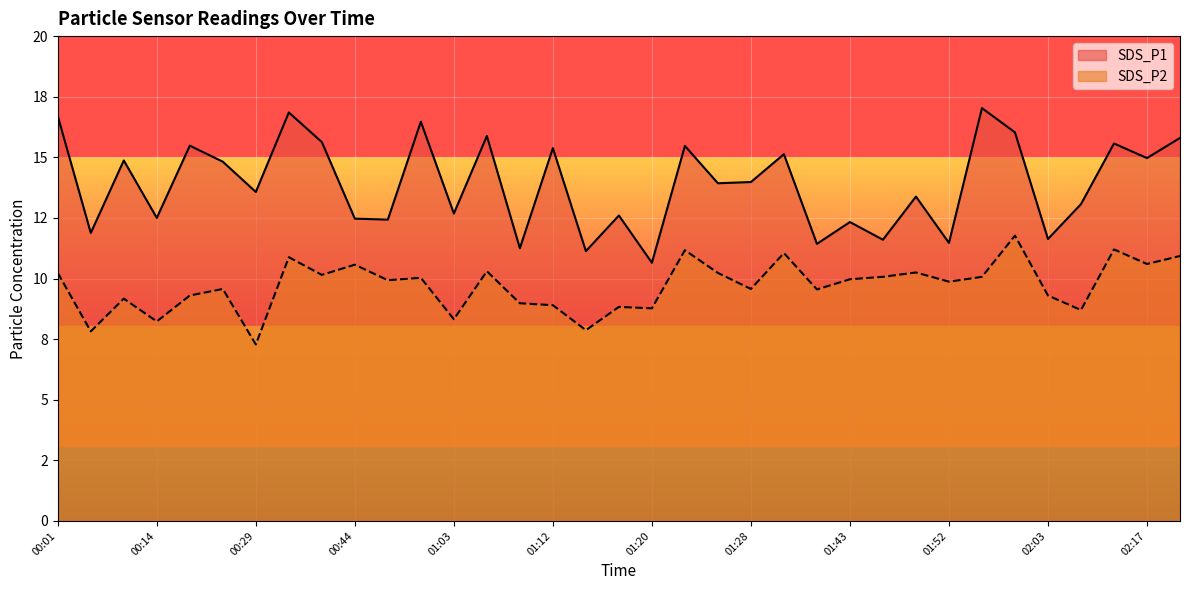

Which label corresponds to the largest value in the chart?

01:54